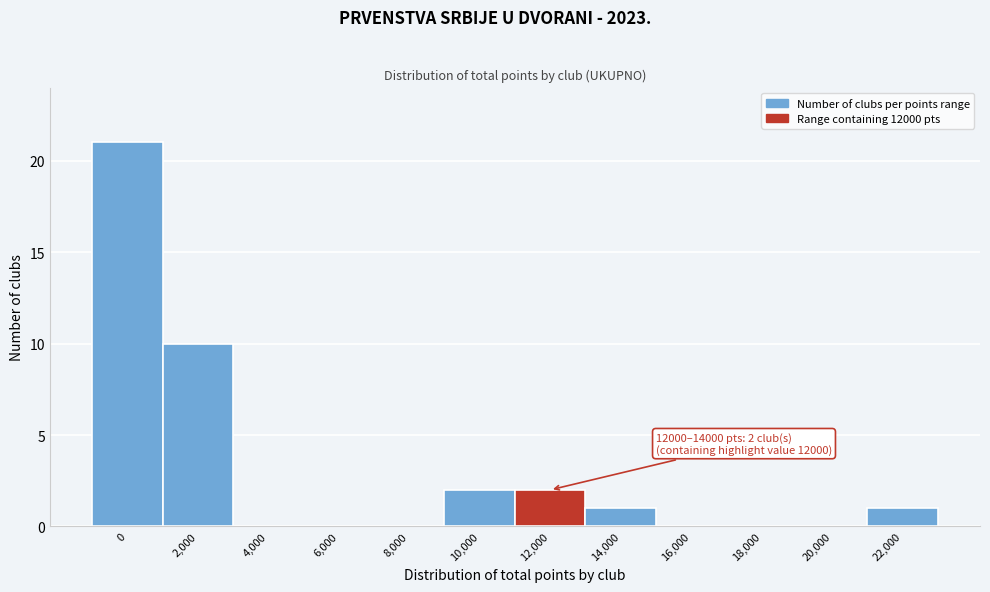

Reading left to right, extract all data points from this chart.

0=21	2,000=10	4,000=0	6,000=0	8,000=0	10,000=2	12,000=2	14,000=1	16,000=0	18,000=0	20,000=0	22,000=1